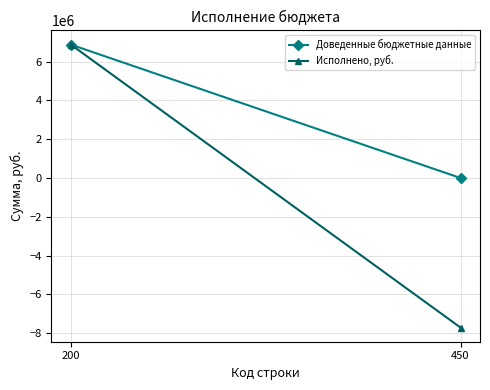

What are all the series names shown in the legend?

Доведенные бюджетные данные, Исполнено, руб.